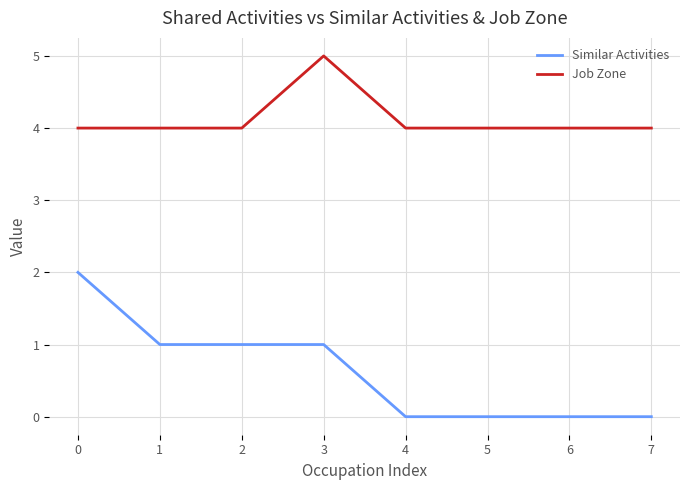

What are all the series names shown in the legend?

Similar Activities, Job Zone